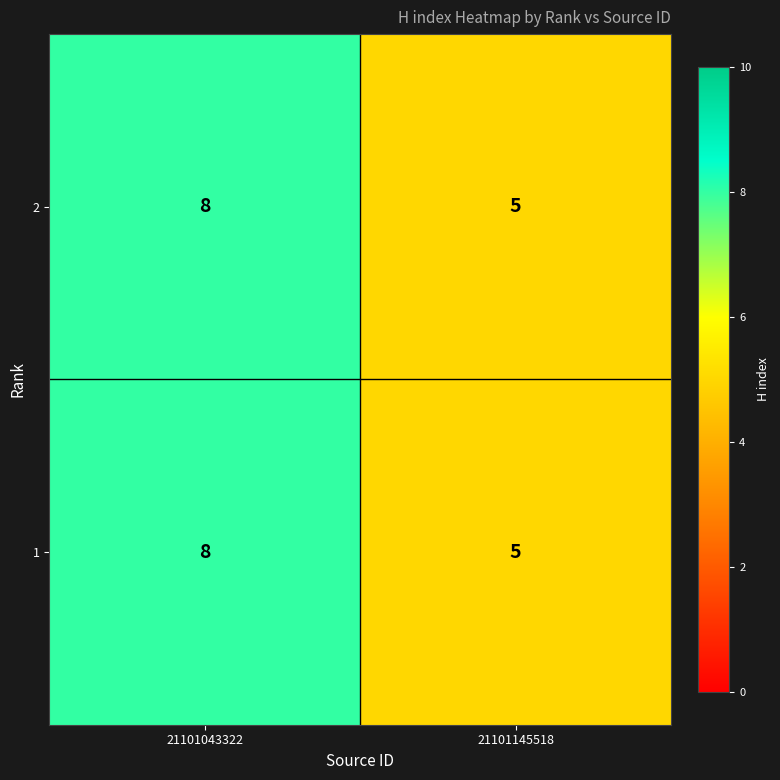

Rank the categories by 2 value from lowest to highest.

21101145518, 21101043322